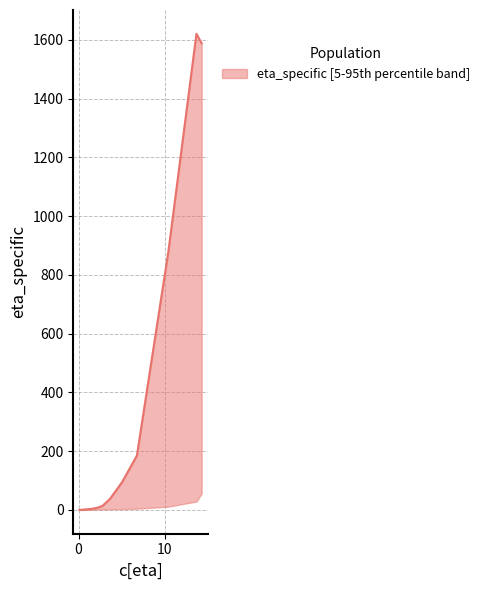

The chart shows a value of 1.5 at 11. True or false?

False